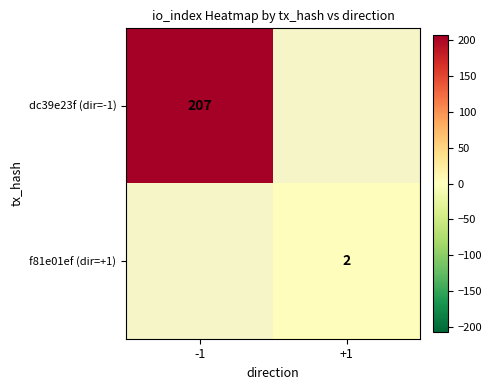

Is it true that dc39e23f (dir=-1) equals 207 at -1?

True